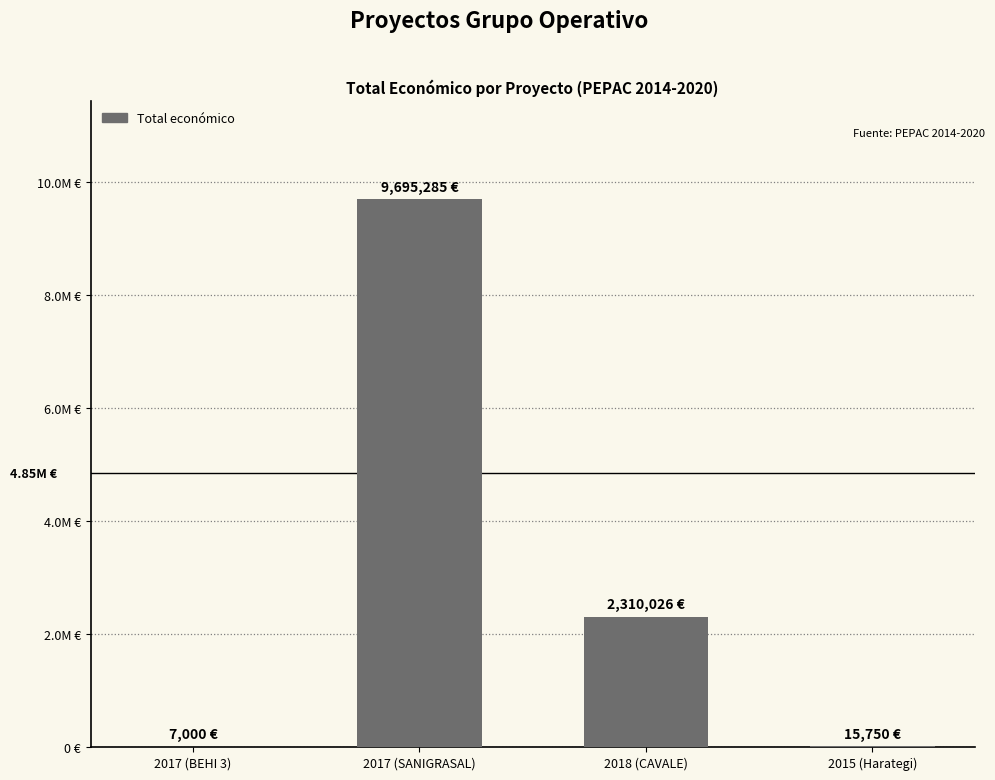

What is the difference between the values at 2017 (SANIGRASAL) and 2018 (CAVALE)?

7385259